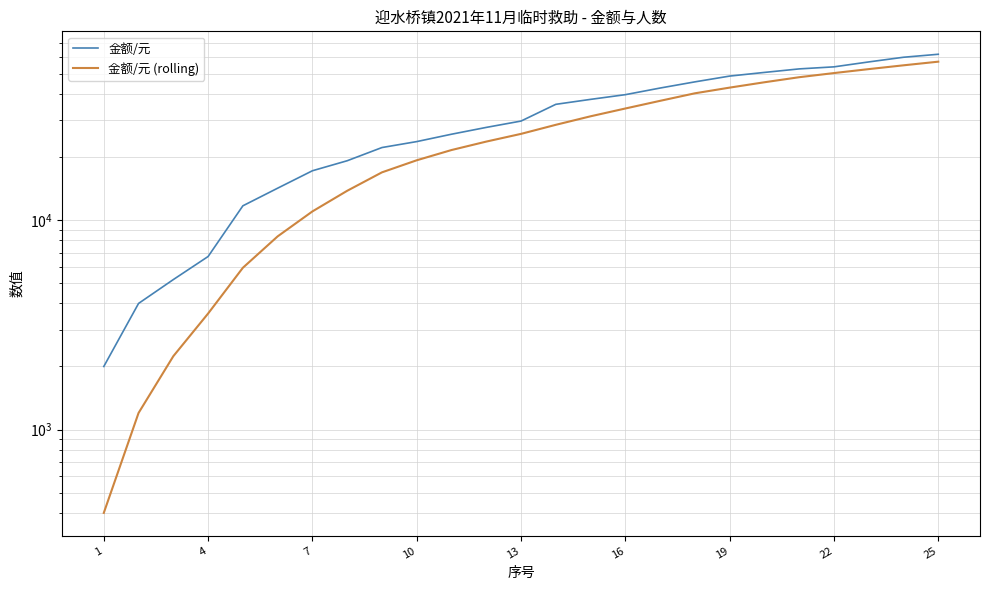

At which label does 金额/元 (rolling) first exceed 25800?

13